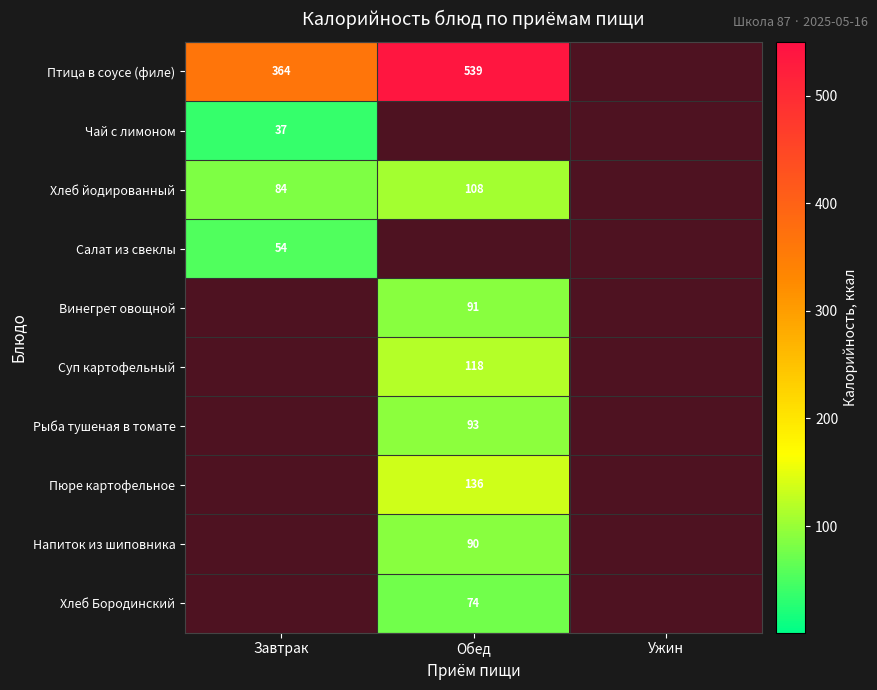

The Хлеб йодированный series shows 20 at Завтрак. True or false?

False